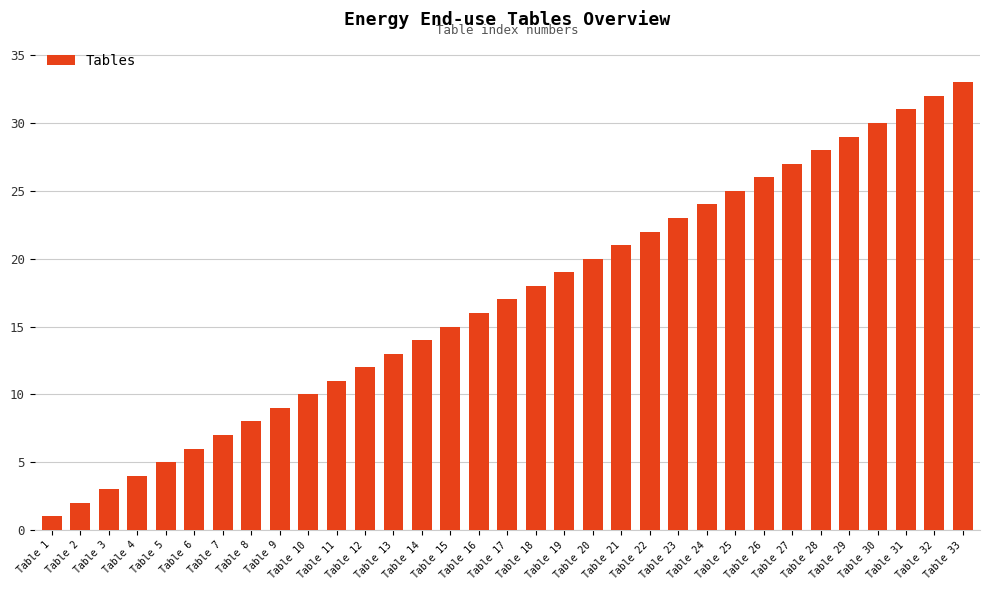

Rank the categories by value from lowest to highest.

Table 1, Table 2, Table 3, Table 4, Table 5, Table 6, Table 7, Table 8, Table 9, Table 10, Table 11, Table 12, Table 13, Table 14, Table 15, Table 16, Table 17, Table 18, Table 19, Table 20, Table 21, Table 22, Table 23, Table 24, Table 25, Table 26, Table 27, Table 28, Table 29, Table 30, Table 31, Table 32, Table 33